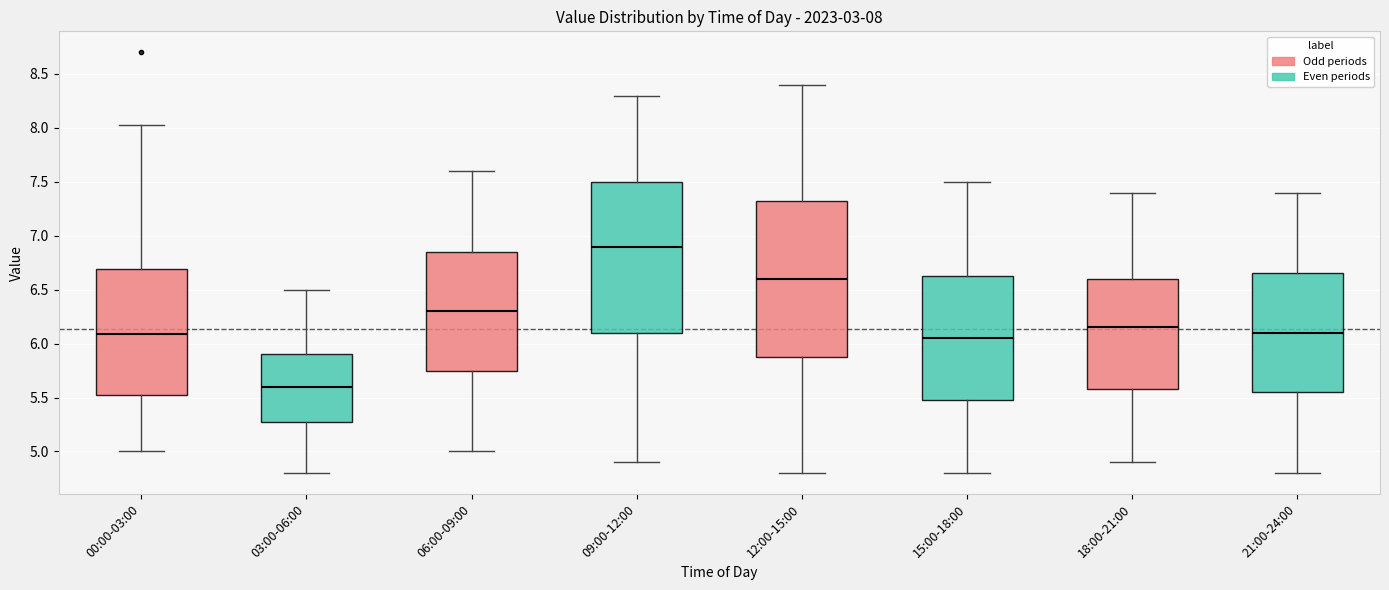

Which box's median line is the highest?

09:00-12:00